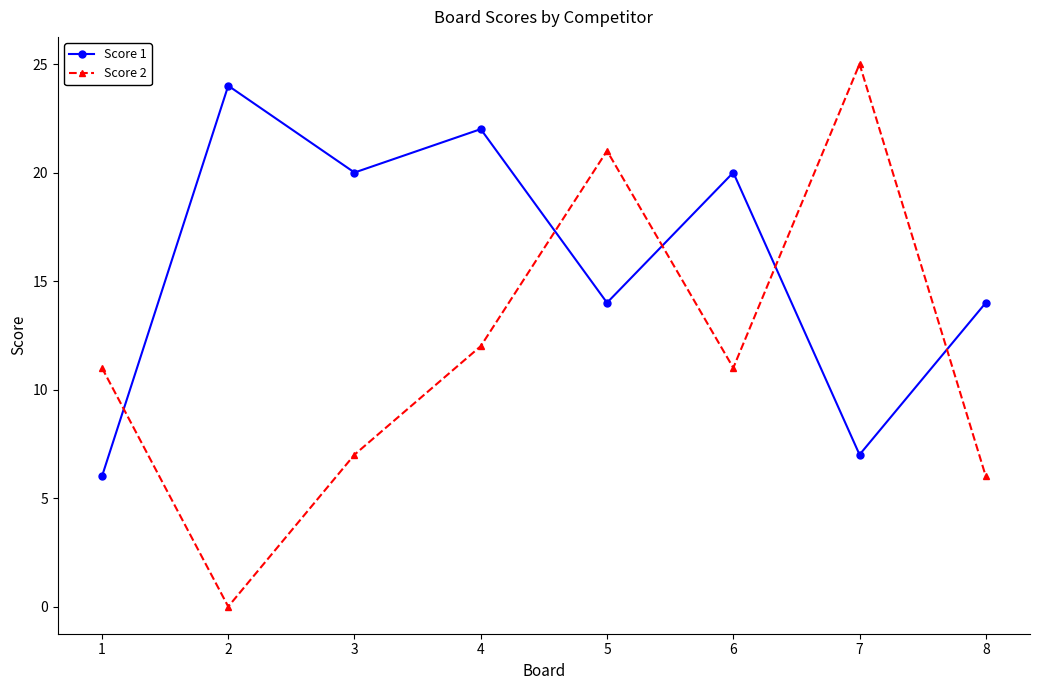

How many interior local valleys does the Score 2 series have?

2